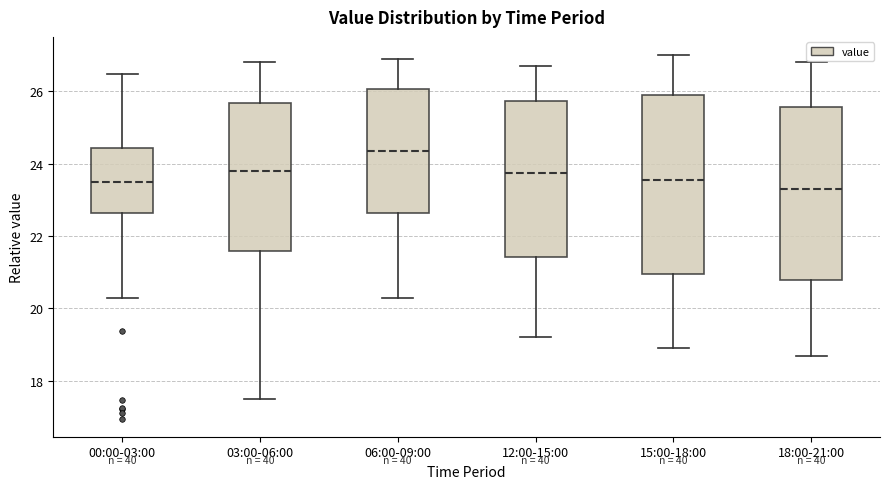

Reading left to right, transcribe this box plot: for each box, give where its median line is, the range the box spans, and where its two whiskers end, as read against the y-axis. The values are not printed on the chart, so give them approximately, as read against the axis.

00:00-03:00: median 23.4, box 22.6 to 24.4, whiskers 20.4 to 26.4
03:00-06:00: median 23.8, box 21.6 to 25.6, whiskers 17.6 to 26.8
06:00-09:00: median 24.4, box 22.6 to 26.0, whiskers 20.4 to 27.0
12:00-15:00: median 23.8, box 21.4 to 25.8, whiskers 19.2 to 26.8
15:00-18:00: median 23.6, box 21.0 to 26.0, whiskers 19.0 to 27.0
18:00-21:00: median 23.4, box 20.8 to 25.6, whiskers 18.8 to 26.8